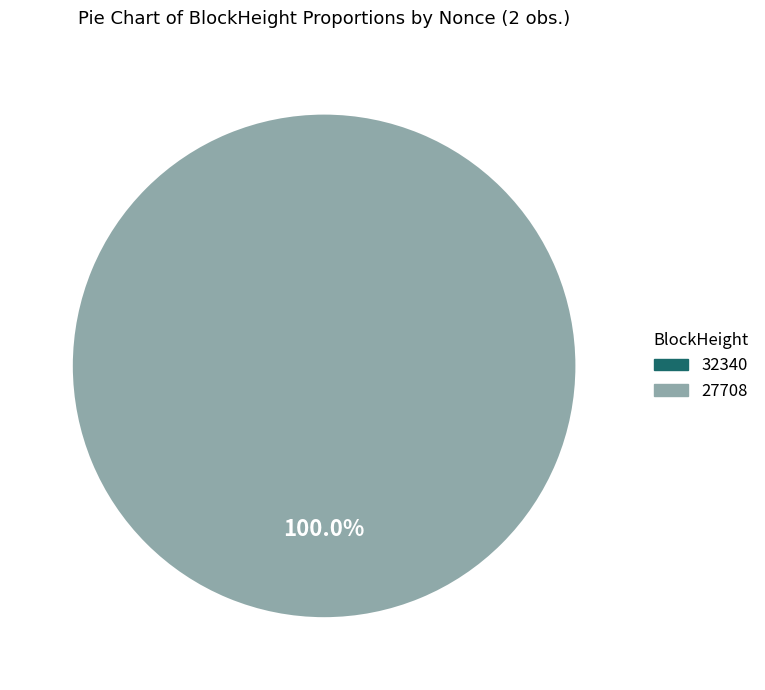

Which slice is the largest?

27708